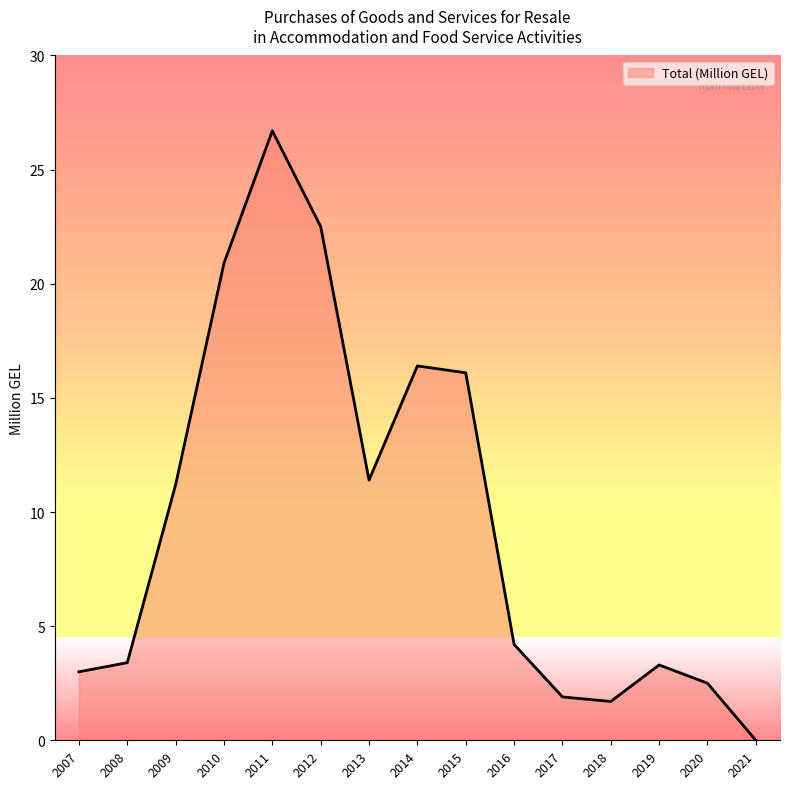

The chart shows a value of 3.3 at 2019. True or false?

True